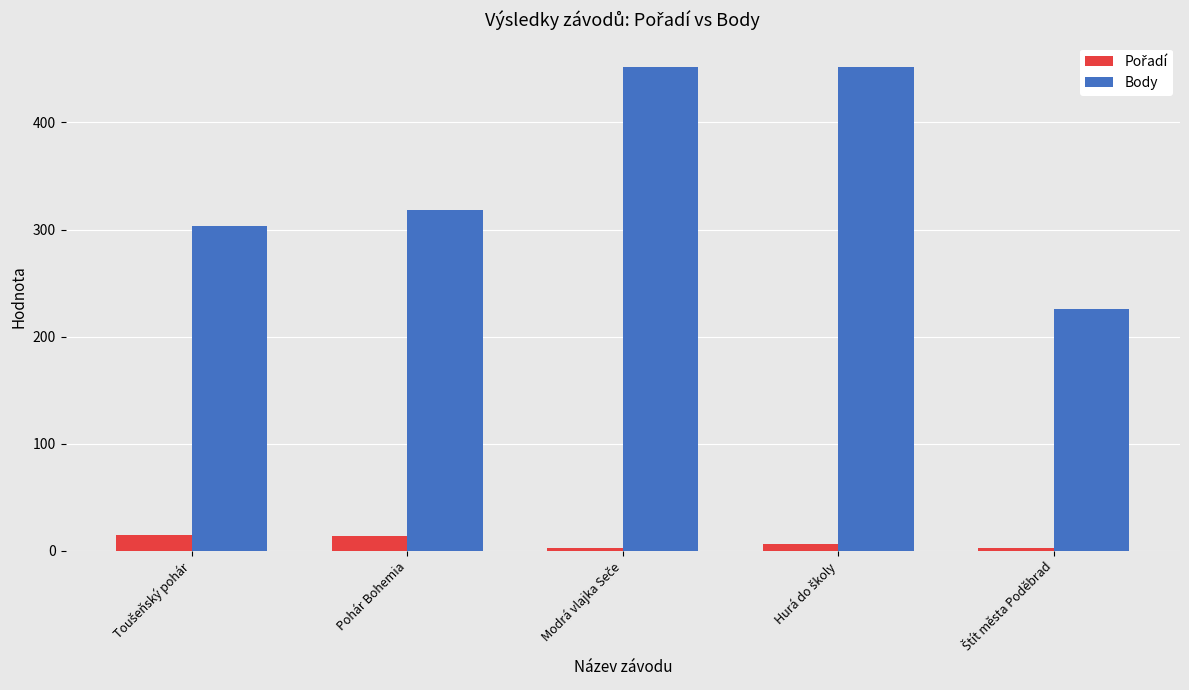

At which label is Body closest to 339?

Pohár Bohemia